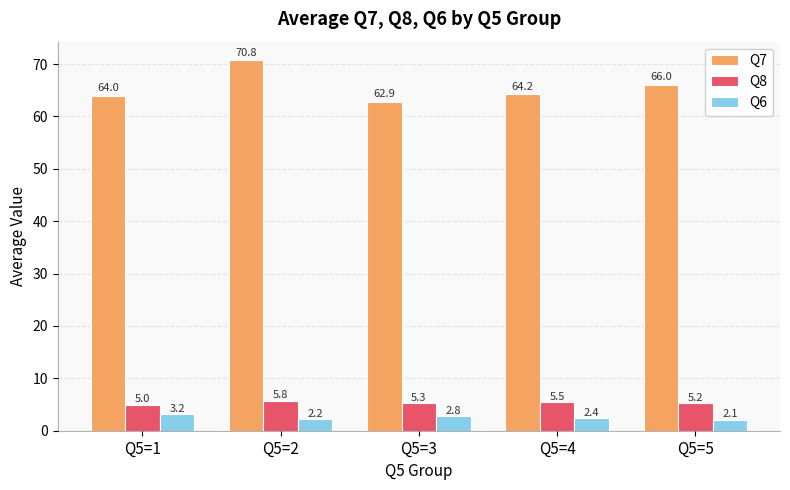

True or false: Q6 has a value of 2.8 at Q5=3.

True